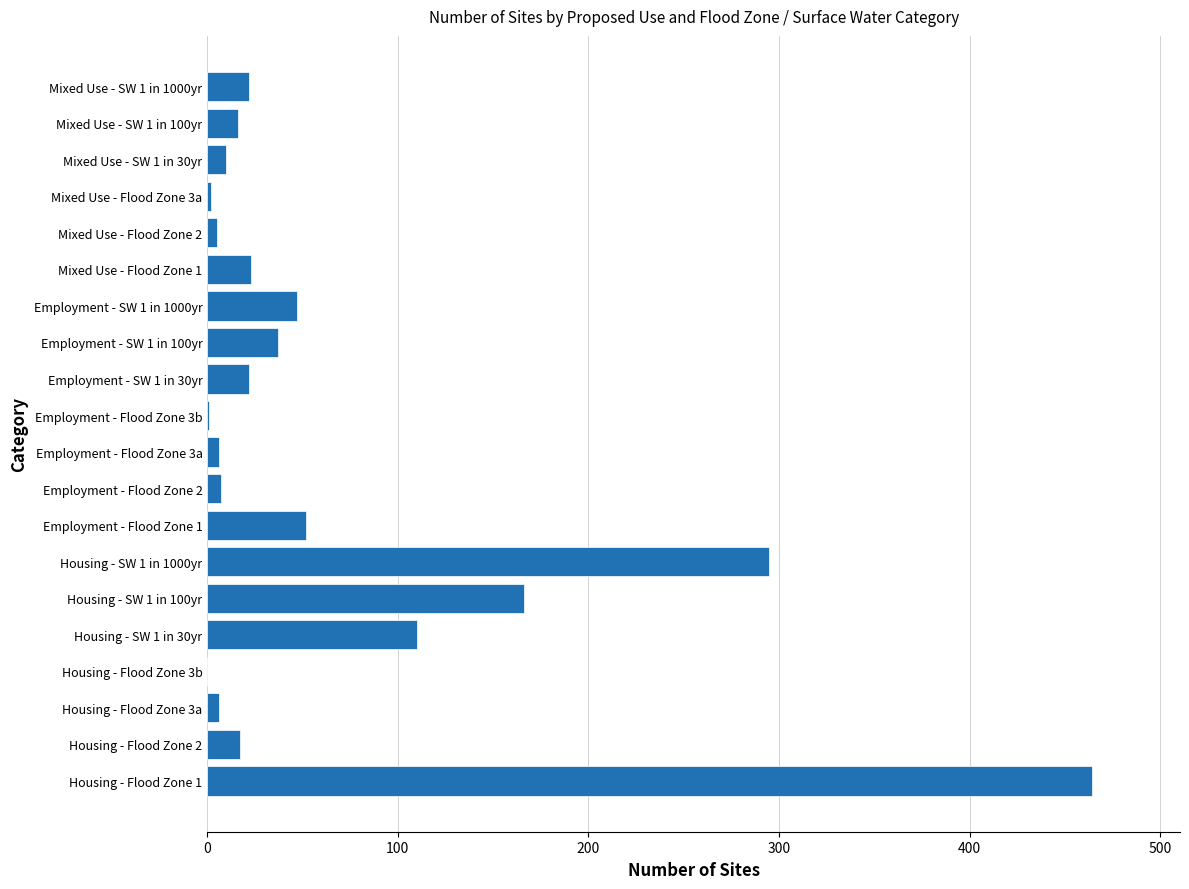

The value at Housing - SW 1 in 100yr is 86. True or false?

False